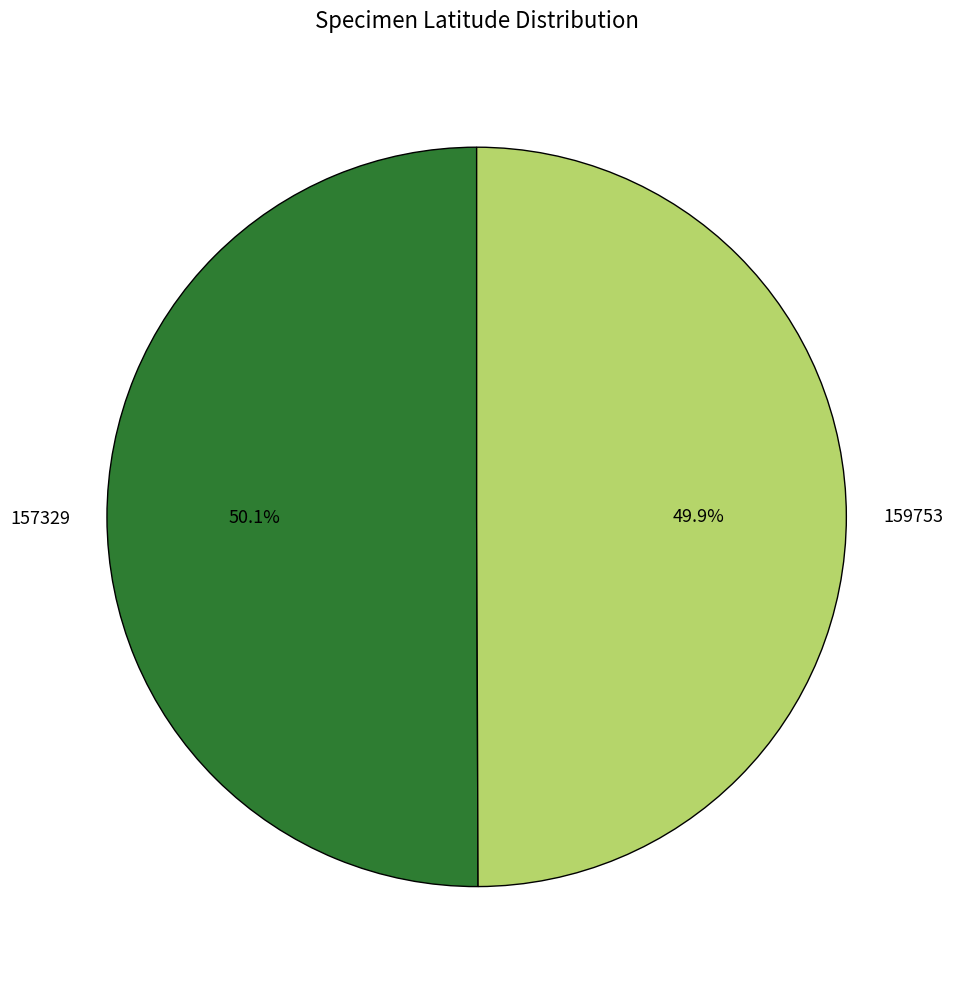

To the nearest percent, what is the combined percentage of 157329 and 159753?

100%